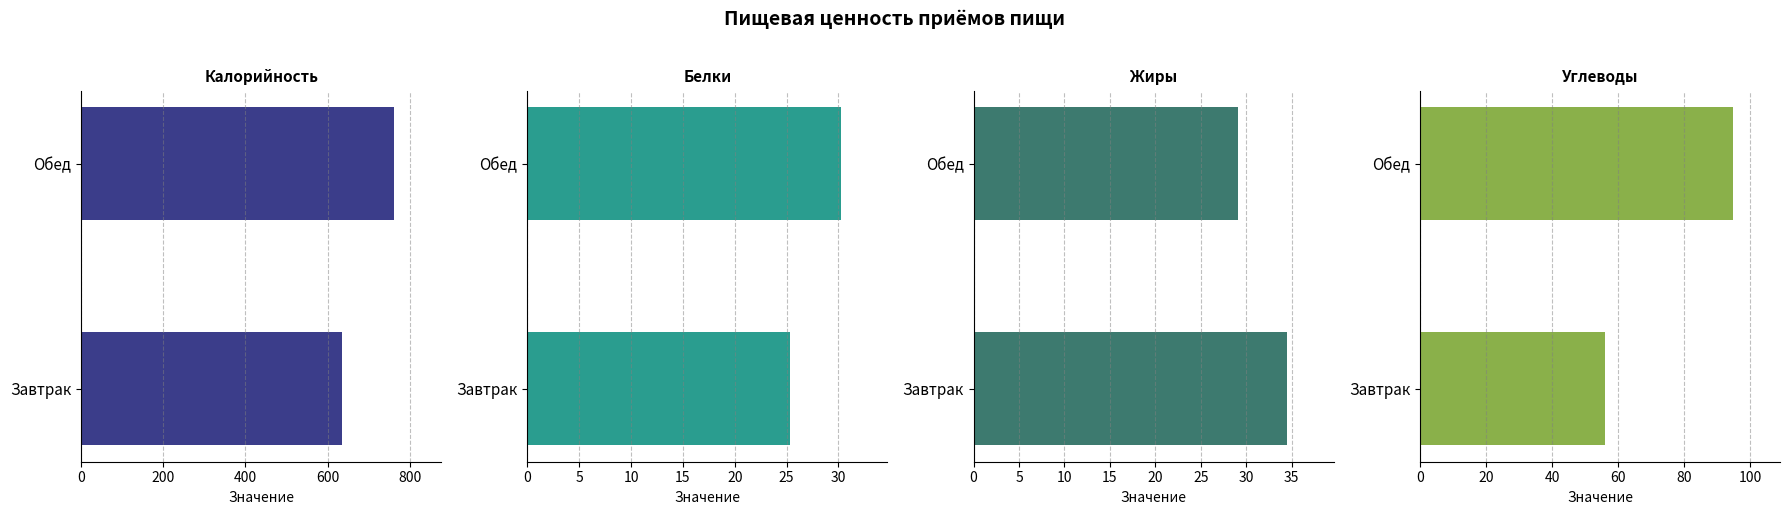

What is the value of the Жиры bar at the 1st from the left?

34.5